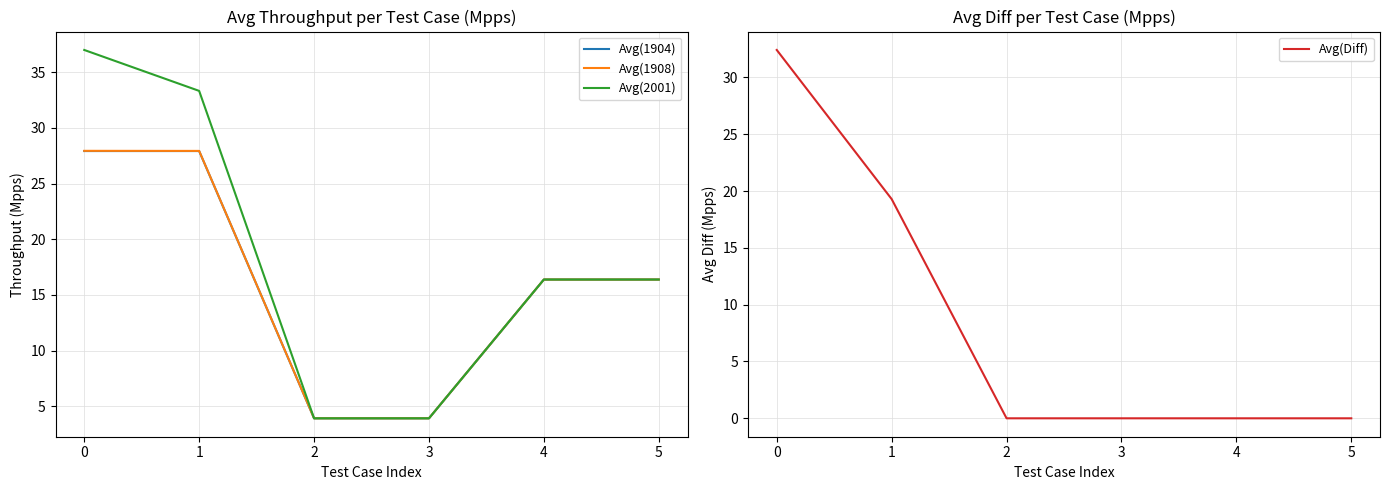

The Avg(1904) series shows 27.9 at 0. True or false?

True